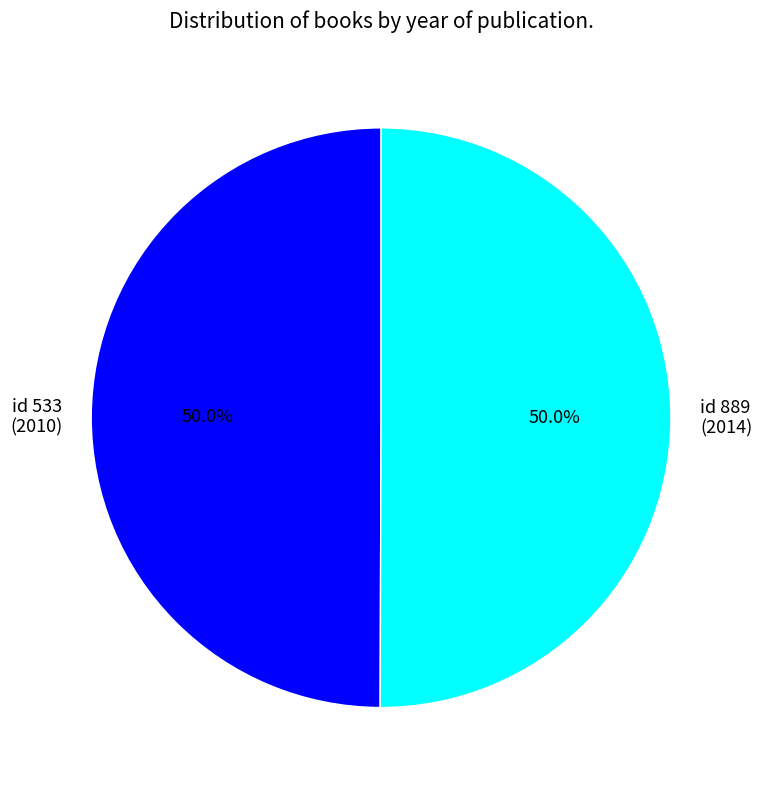

How many slices are in this pie chart?

2